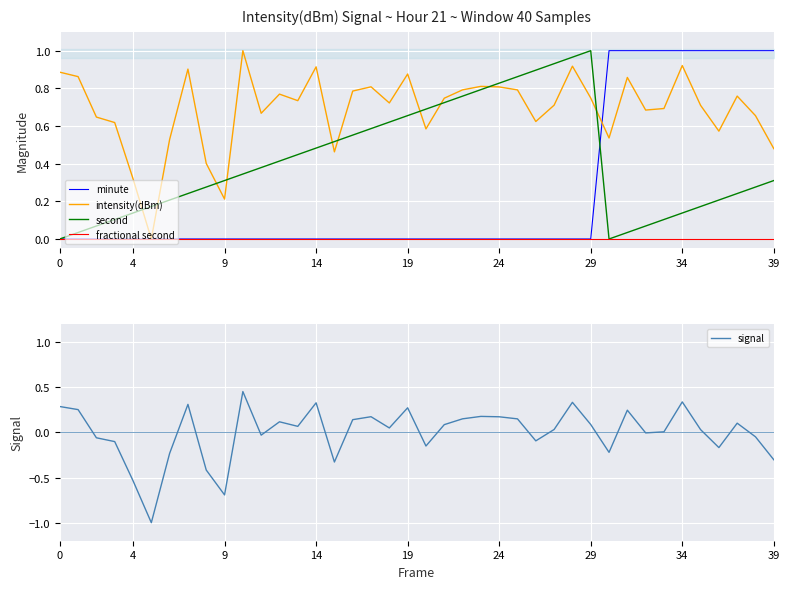

At which category does the chart reach its peak across all series?

30